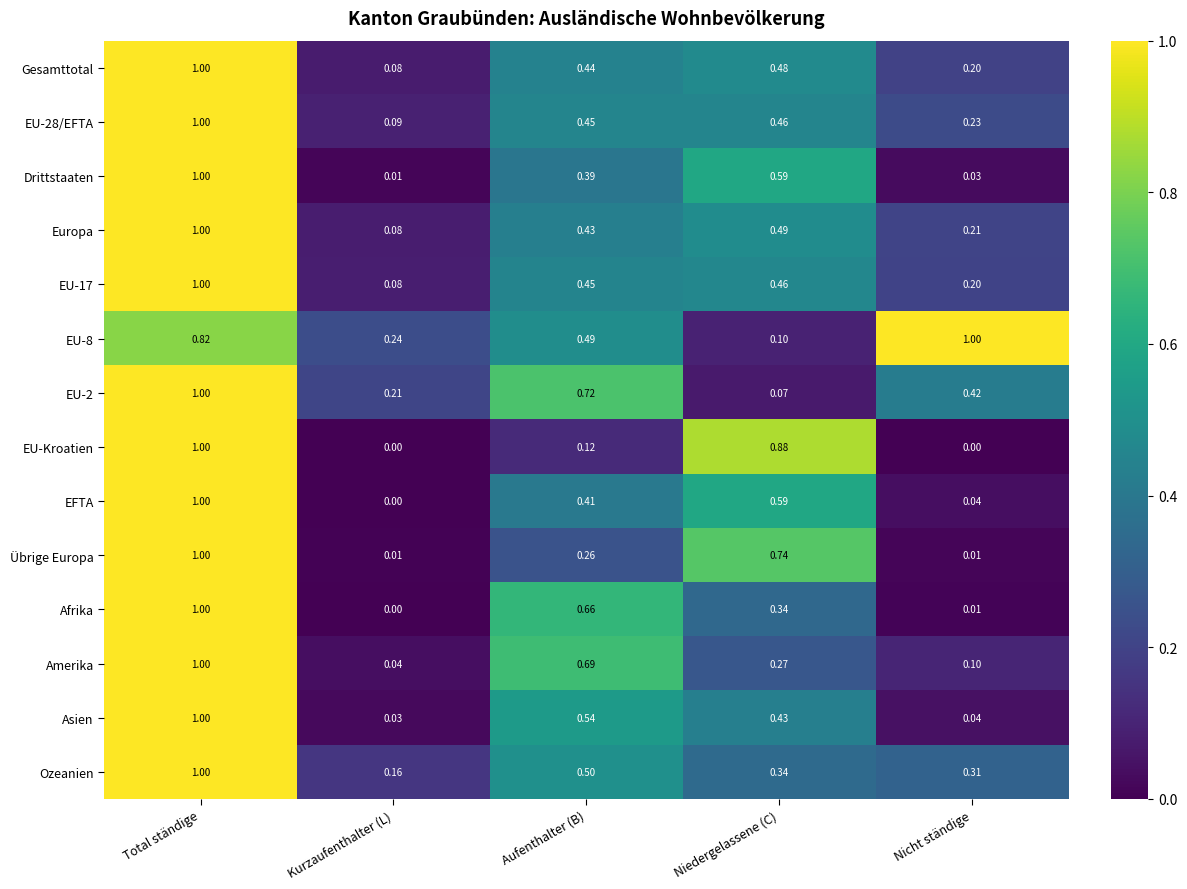

Between Kurzaufenthalter (L) and Niedergelassene (C), which series saw the biggest shift?

EU-Kroatien